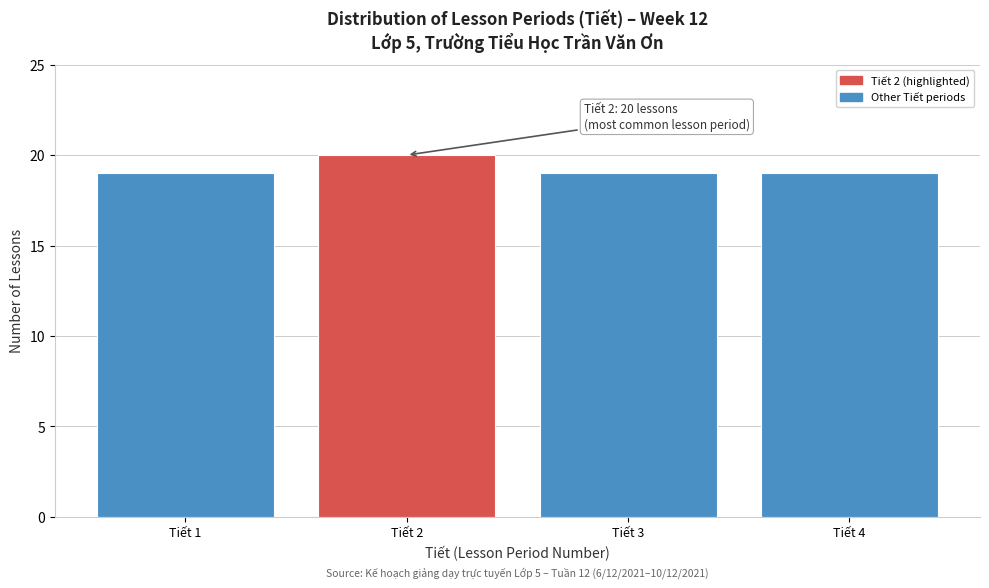

Reading right to left, extract all data points from this chart.

19	19	20	19